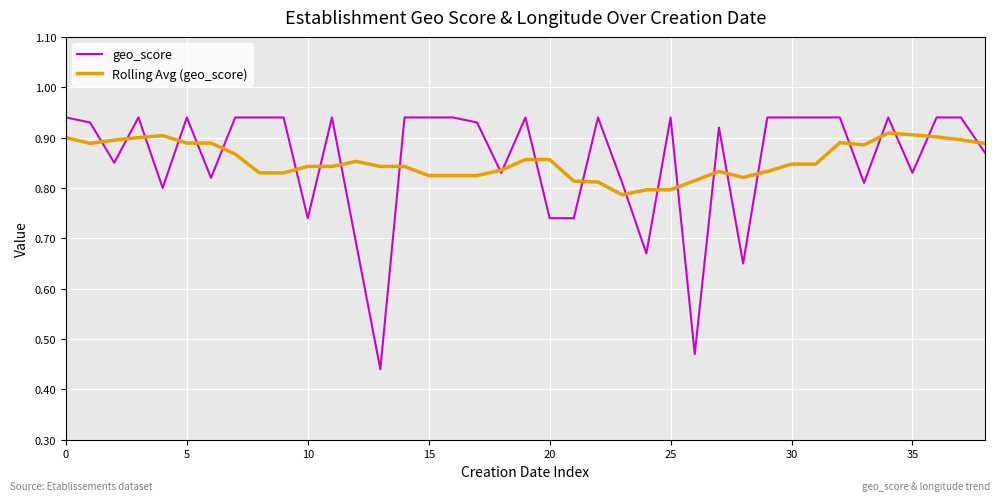

Which series has the largest range (max minus min)?

geo_score